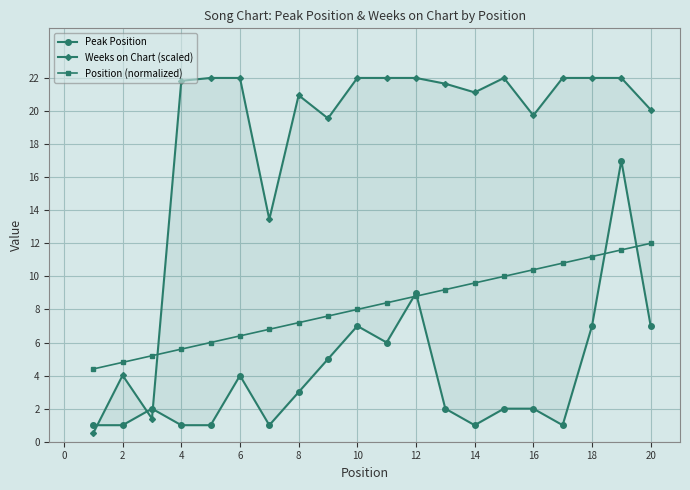

Reading left to right, transcribe all the data shown in this chart.

Peak Position: 1.0	1.0	2.0	1.0	1.0	4.0	1.0	3.0	5.0	7.0	6.0	9.0	2.0	1.0	2.0	2.0	1.0	7.0	17.0	7.0
Weeks on Chart (scaled): 0.5	4.0	1.4	21.8	22.0	22.0	13.4	21.0	19.6	22.0	22.0	22.0	21.7	21.1	22.0	19.7	22.0	22.0	22.0	20.1
Position (normalized): 4.4	4.8	5.2	5.6	6.0	6.4	6.8	7.2	7.6	8.0	8.4	8.8	9.2	9.6	10.0	10.4	10.8	11.2	11.6	12.0